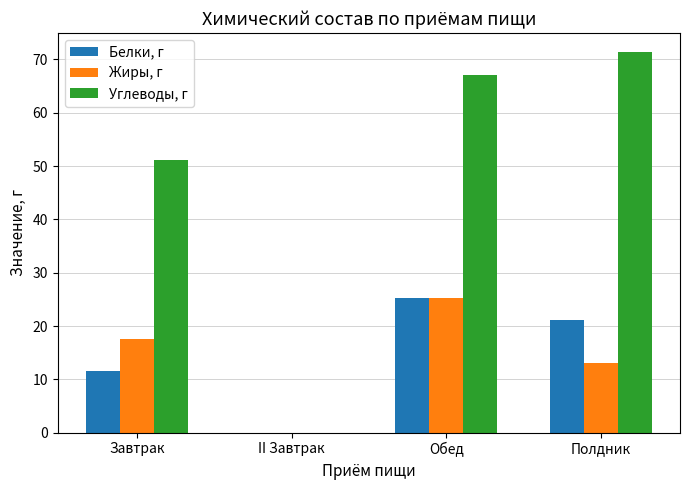

The Углеводы, г series shows 104.9 at Полдник. True or false?

False